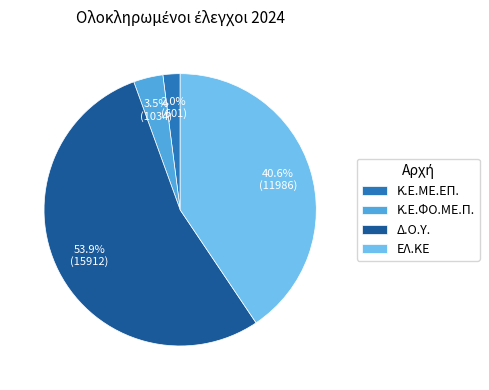

Which slice is the smallest?

Κ.Ε.ΜΕ.ΕΠ.